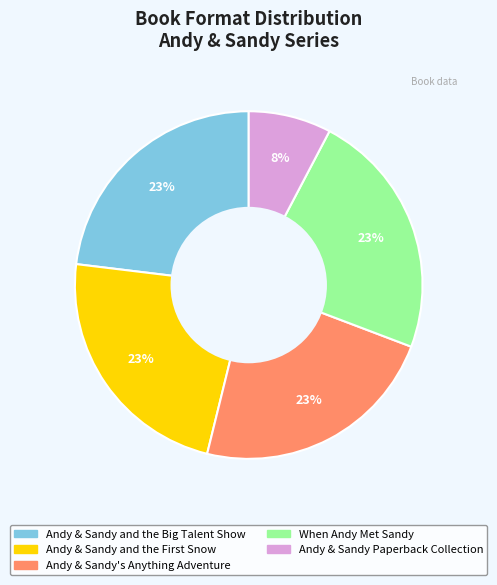

What is the smallest slice in the pie chart?

Andy & Sandy Paperback Collection